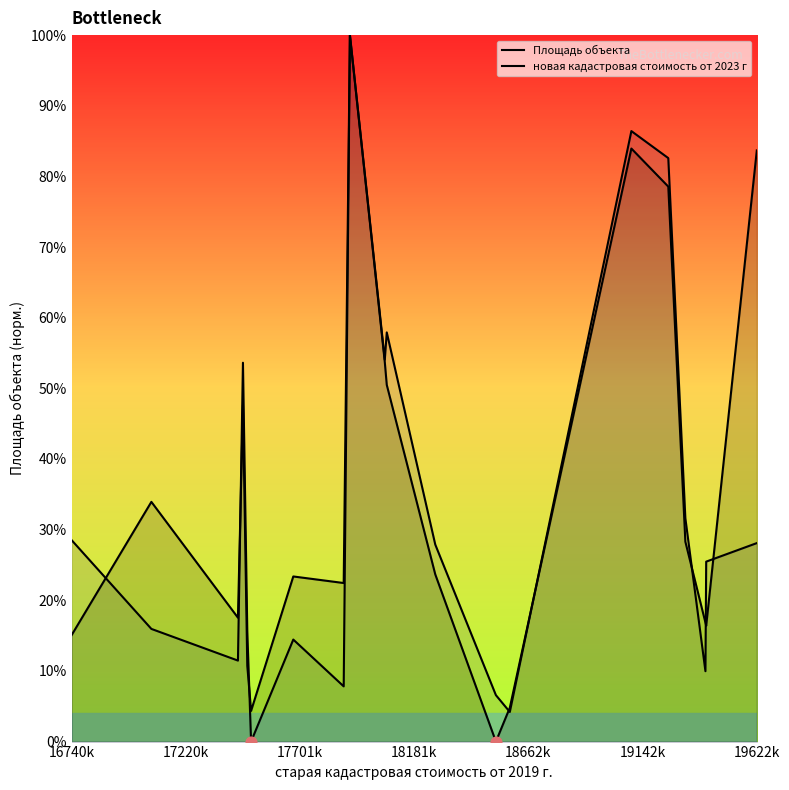

Which series has the largest total across all categories?

Площадь объекта